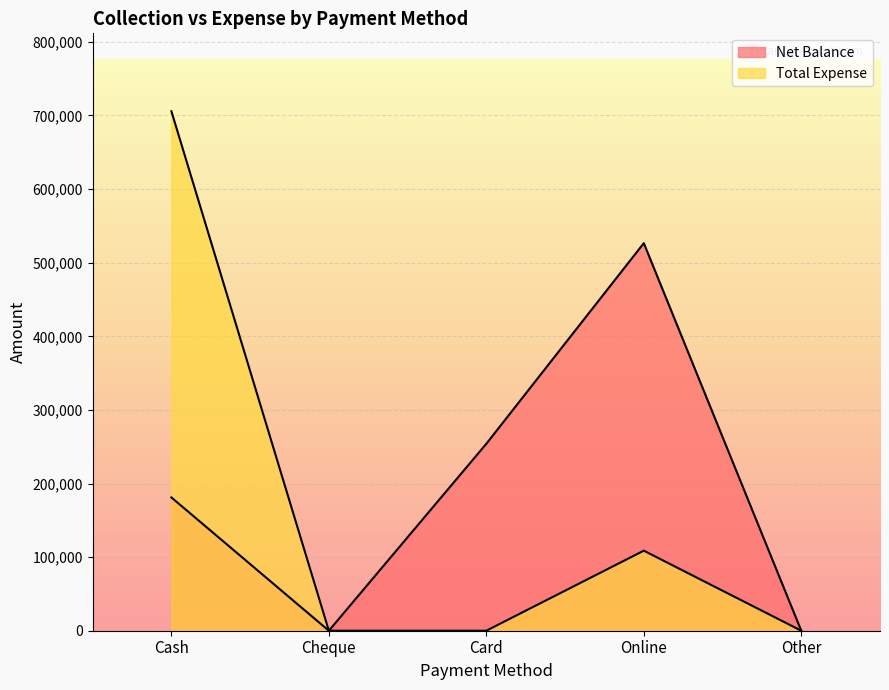

What are all the series names shown in the legend?

Net Balance, Total Expense